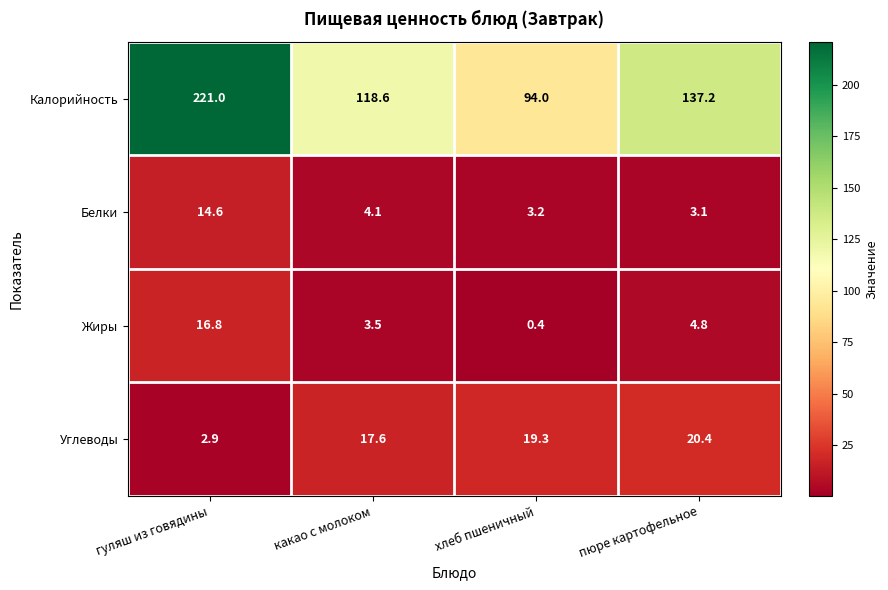

Read the Углеводы value at пюре картофельное.

20.4